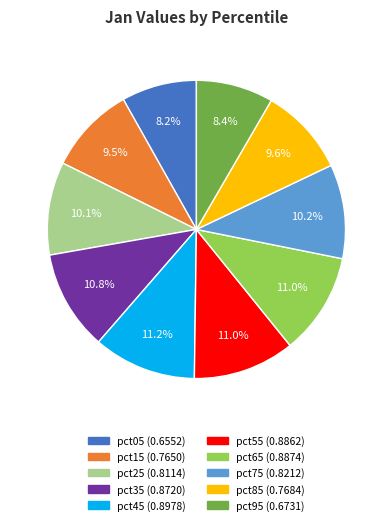

Does pct25 account for over 50% of the chart?

No